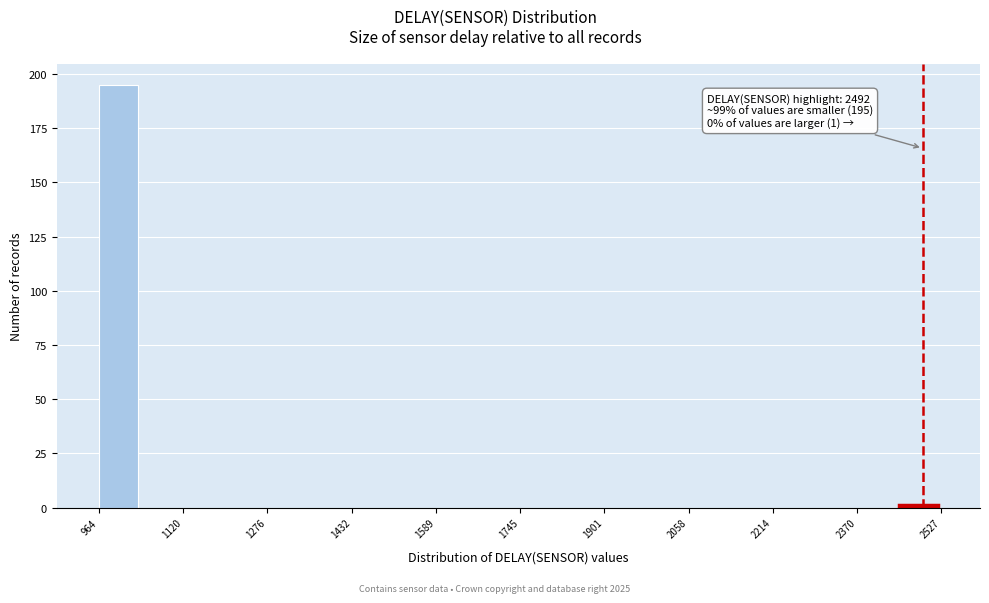

Read against the x-axis, roughly where is the centre of the tallest bar?

1000